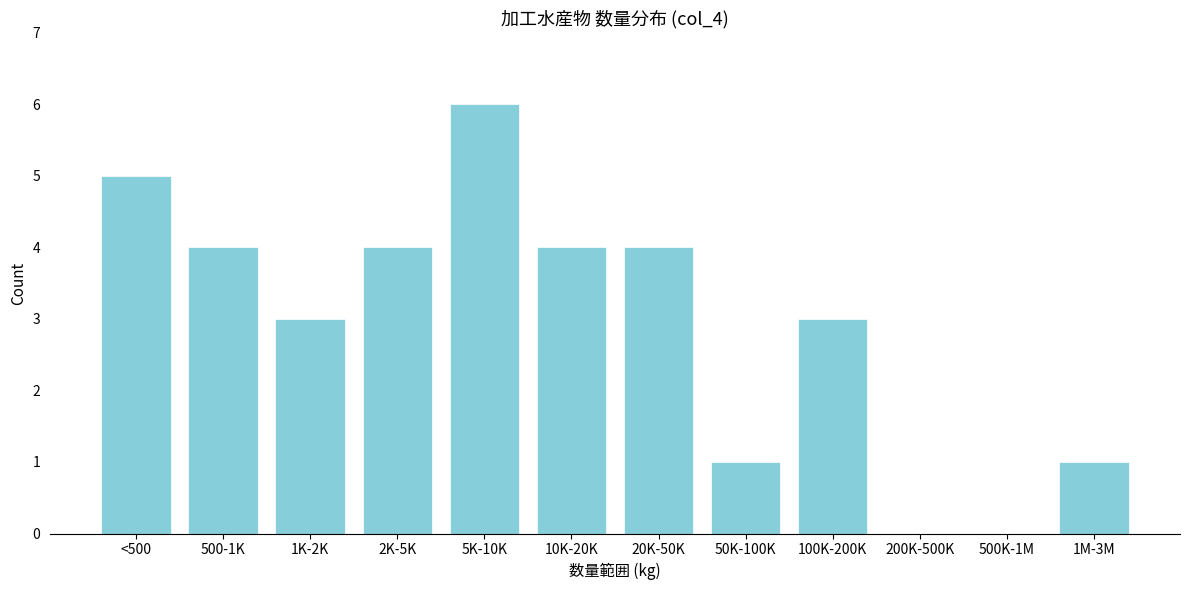

Reading right to left, transcribe all the data shown in this chart.

1M-3M=1	500K-1M=0	200K-500K=0	100K-200K=3	50K-100K=1	20K-50K=4	10K-20K=4	5K-10K=6	2K-5K=4	1K-2K=3	500-1K=4	<500=5